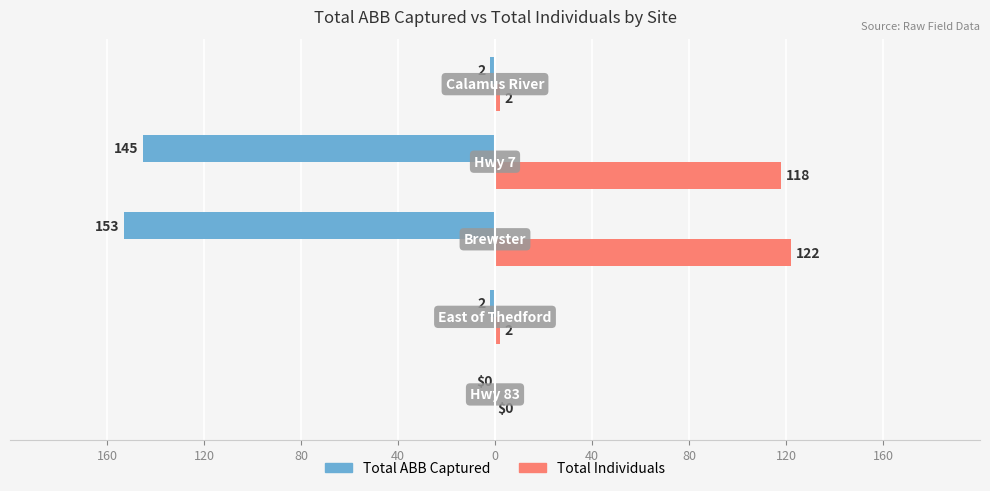

What are all the series names shown in the legend?

Total ABB Captured, Total Individuals